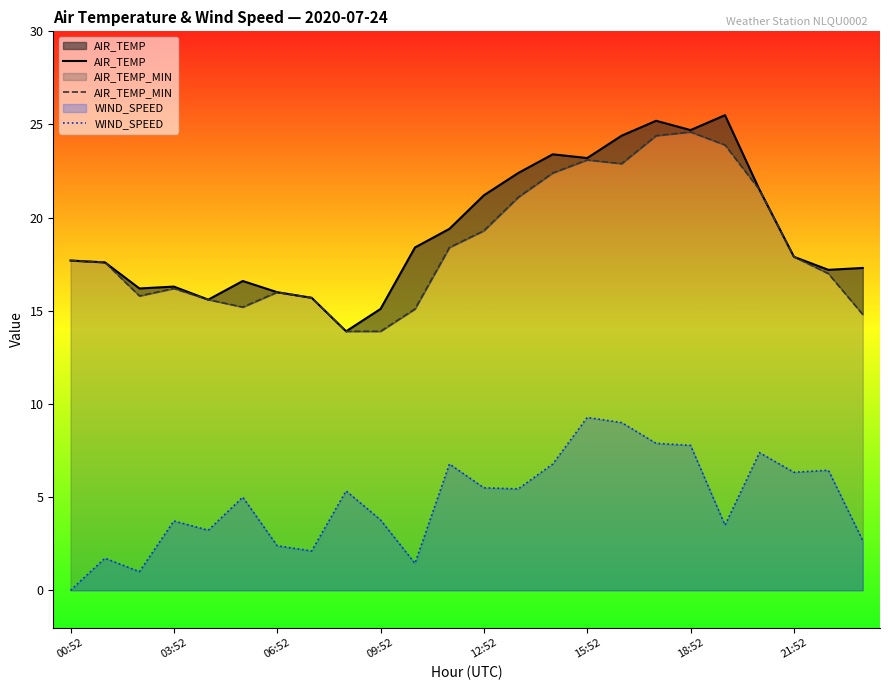

What is the label of the 18th point from the left?

17